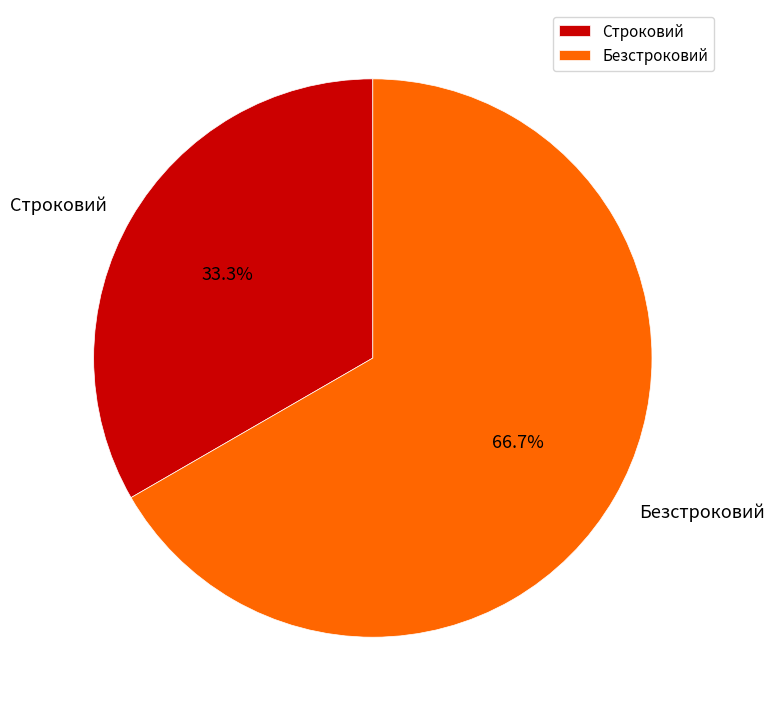

What is the largest slice in the pie chart?

Безстроковий